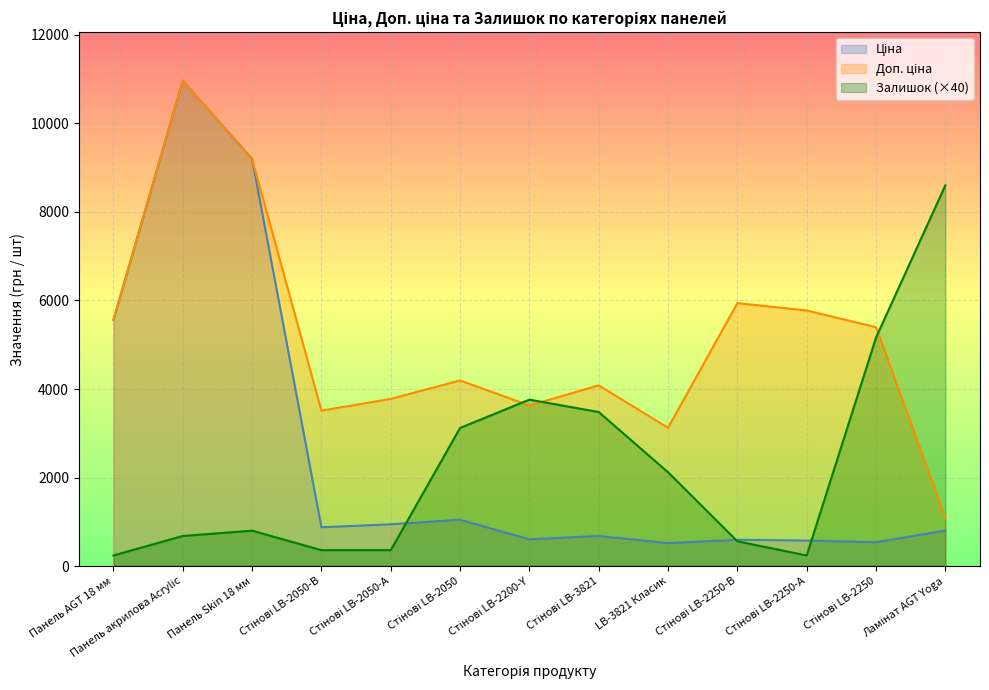

At which label does Залишок reach its minimum?

Панель AGT 18 мм